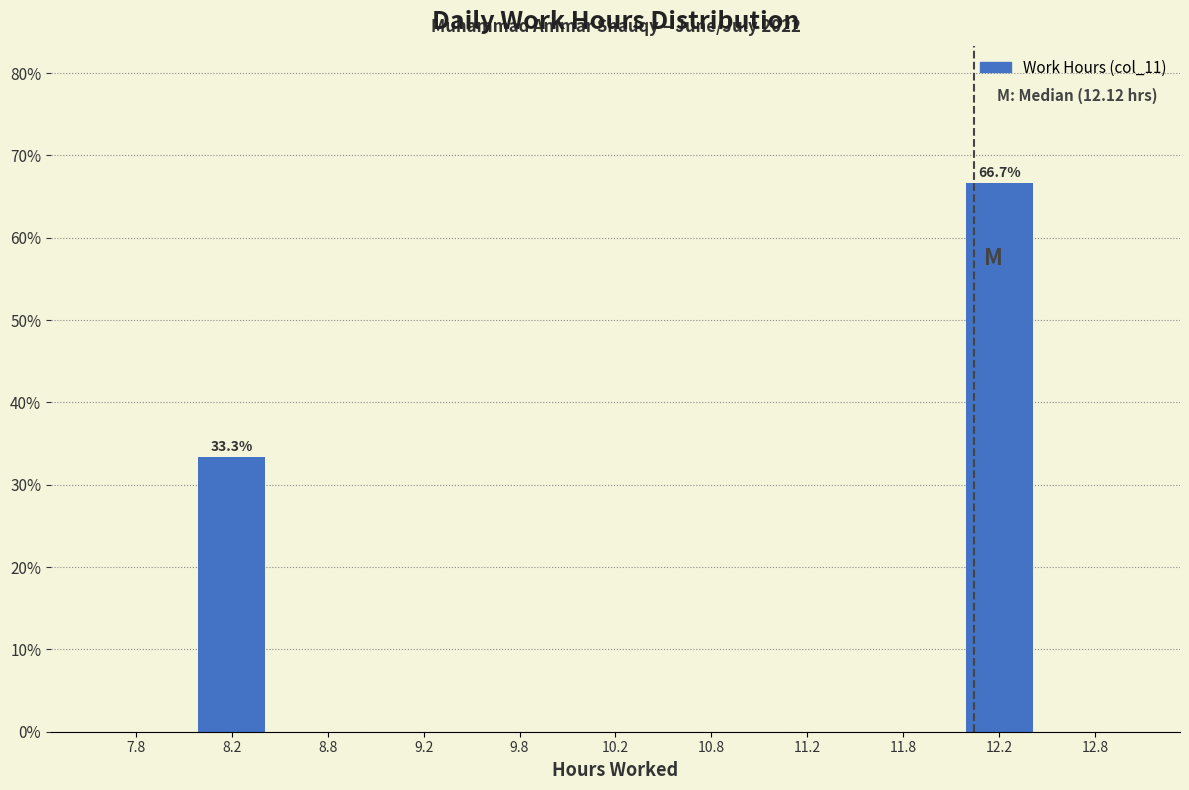

Over which range of the x-axis is the bar tallest?

12.0 to 12.5